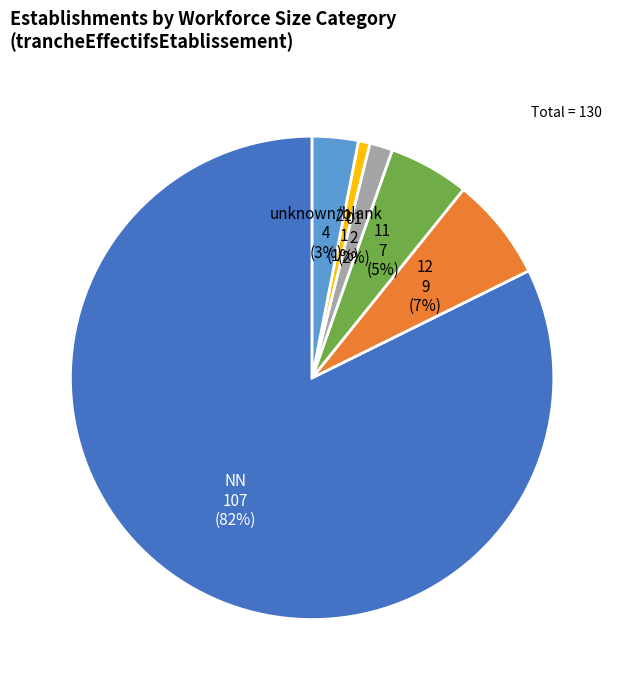

What is the smallest slice in the pie chart?

21